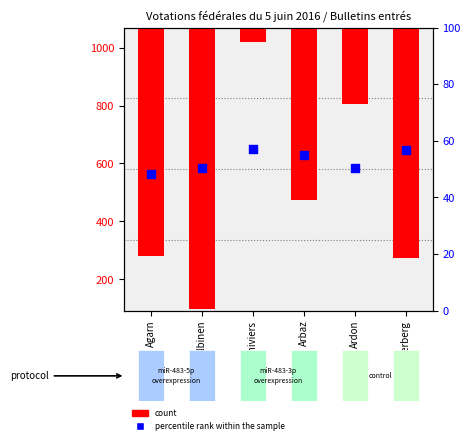

What is the change in value from Agarn to Ardon?

+2.4